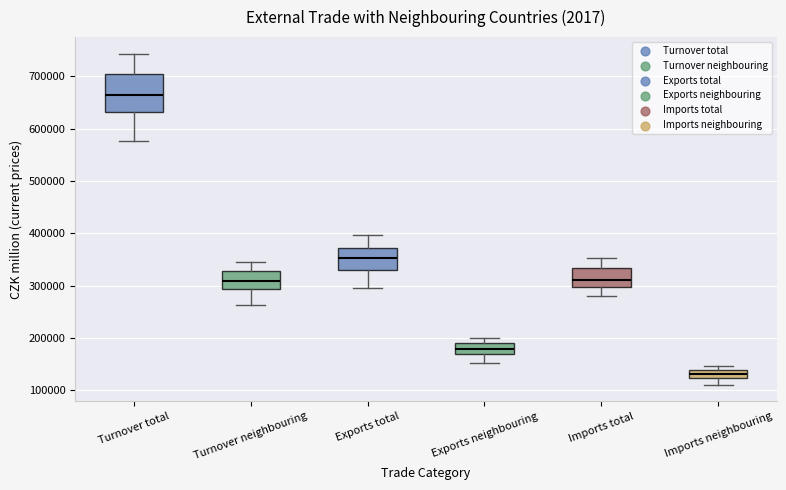

Which box's median line is the lowest?

Imports neighbouring